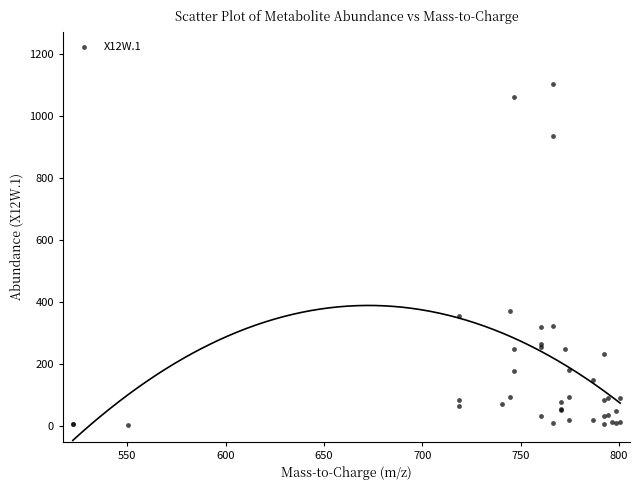

What Y value in the scatter plot is closest to 553?

372.2